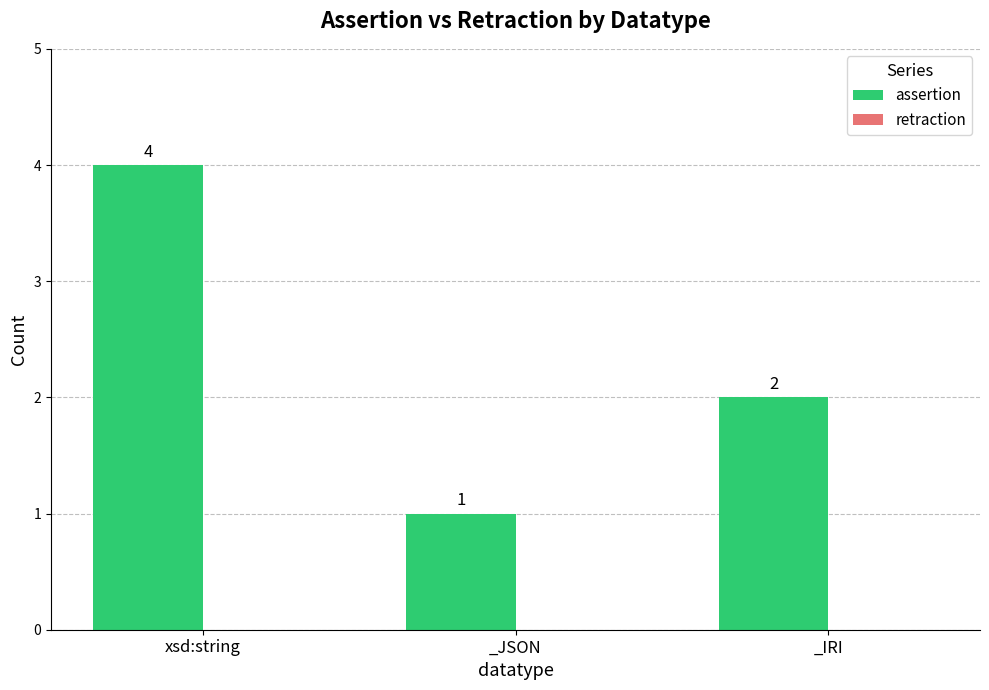

Does the chart contain any negative values?

No